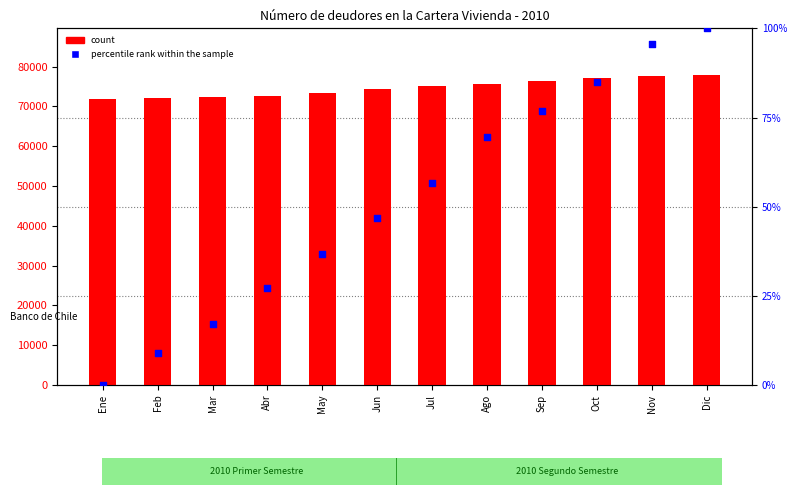

Which series contains the highest Y value?

count